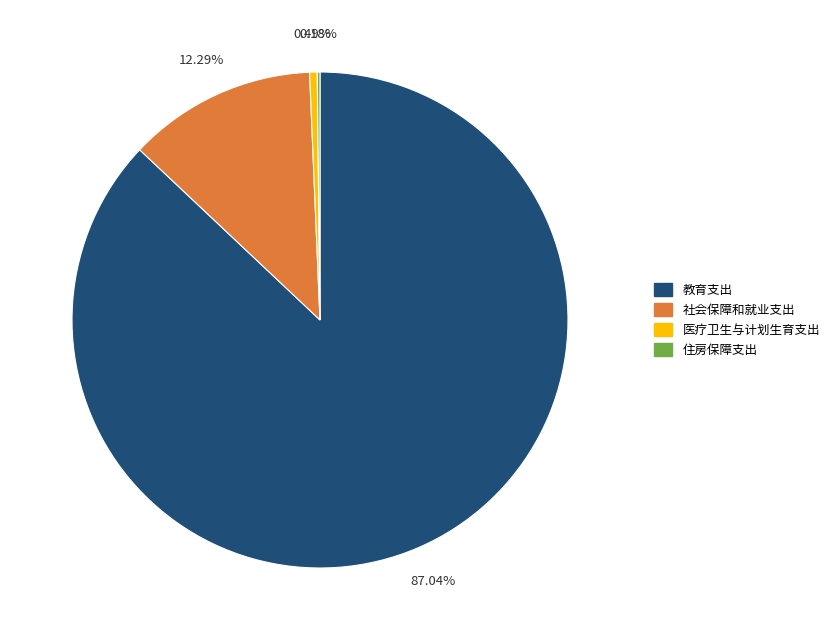

Is 社会保障和就业支出 the majority of the pie?

No